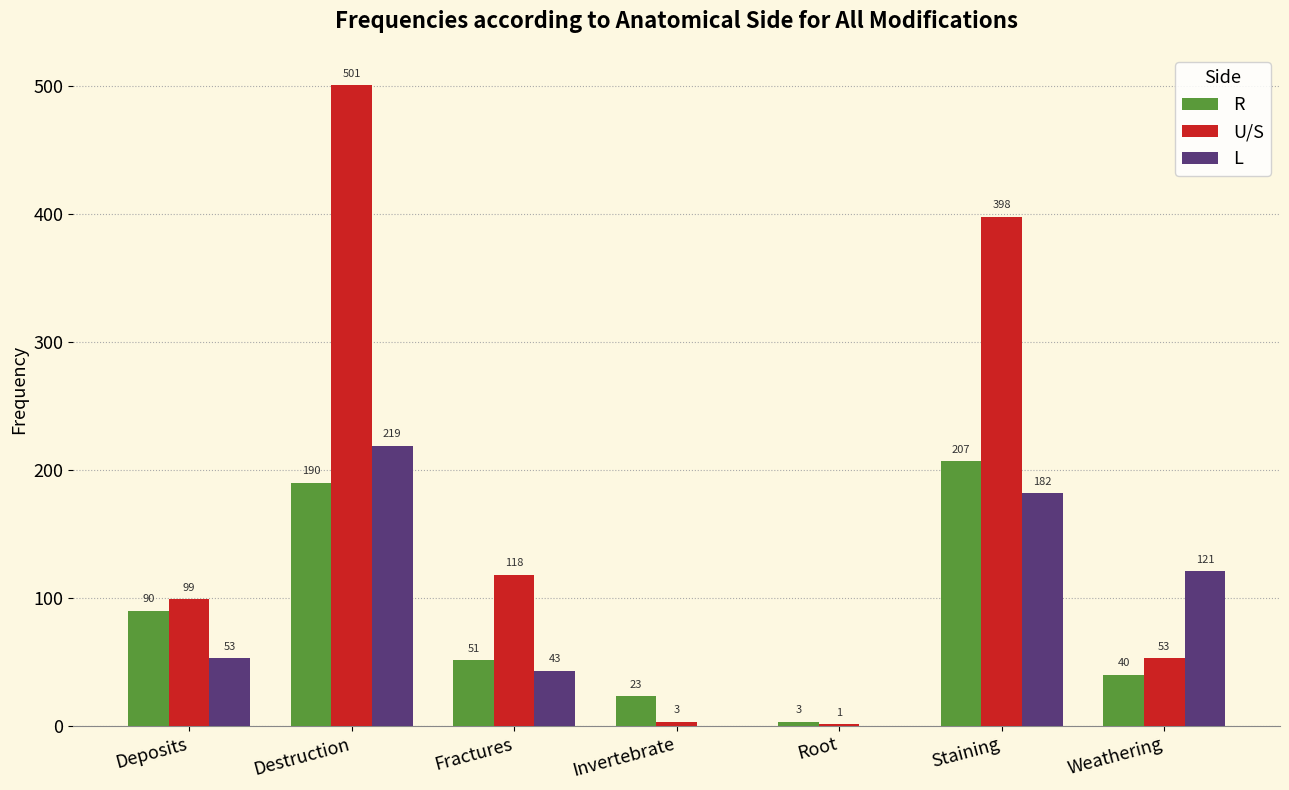

Is the value of R at Deposits greater than the value of U/S at Staining?

No